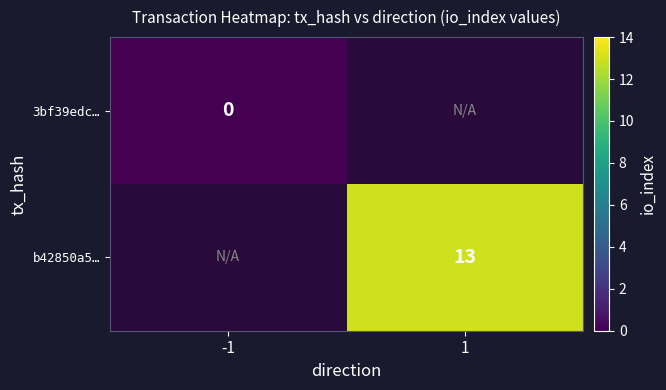

Is it true that b42850a5… equals 13.0 at 1?

True